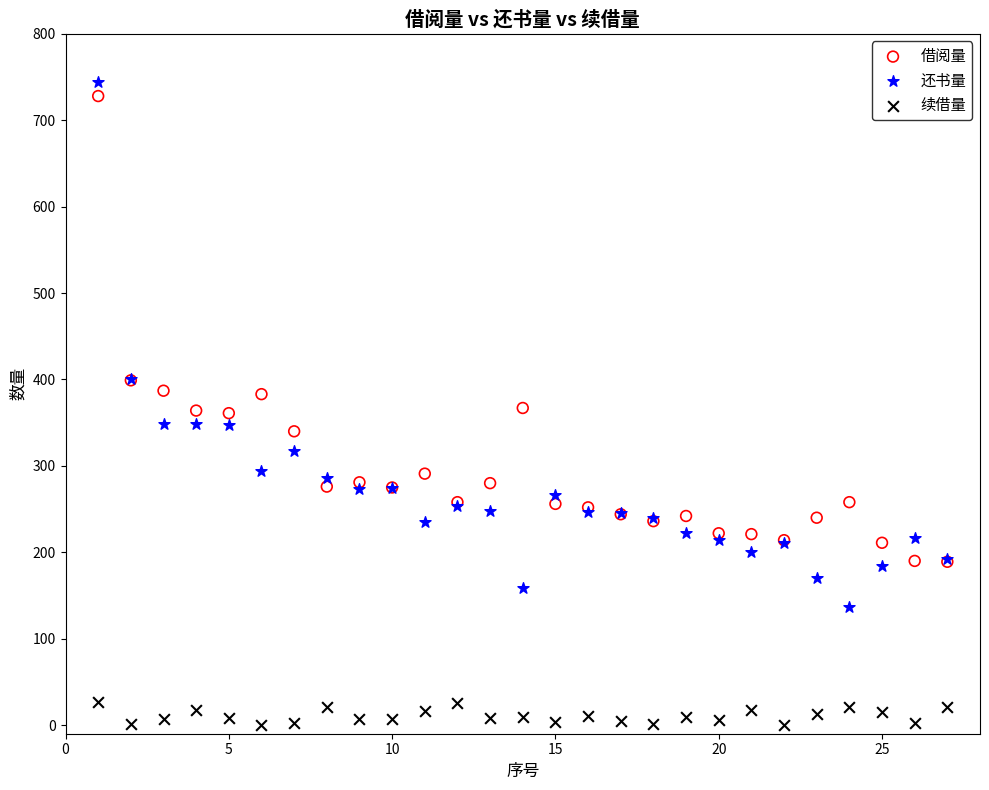

Which series reaches the maximum Y coordinate?

还书量